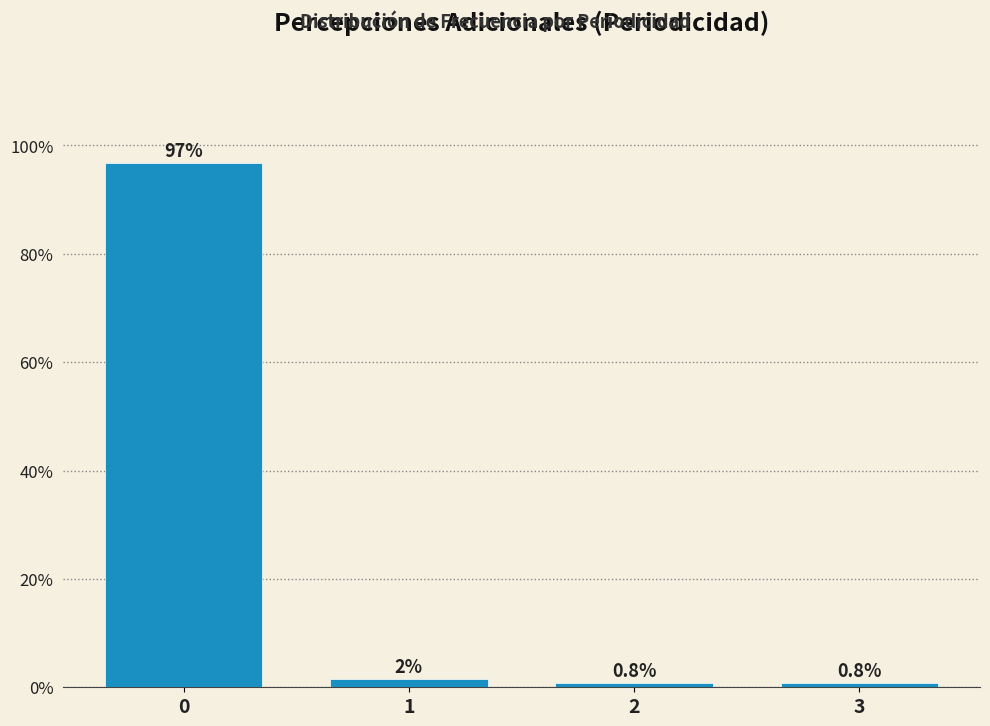

What is the approximate value at 0?

96.8